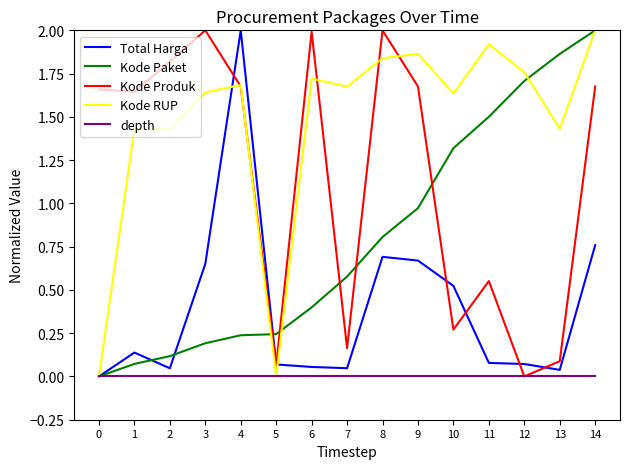

At how many categories does at least one series exceed 1?

14